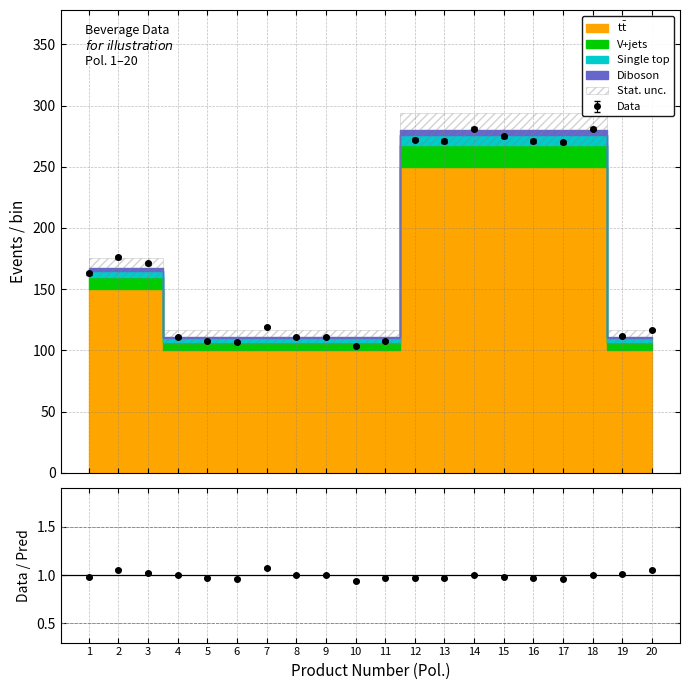

How many values in the Single top series exceed 164?

10